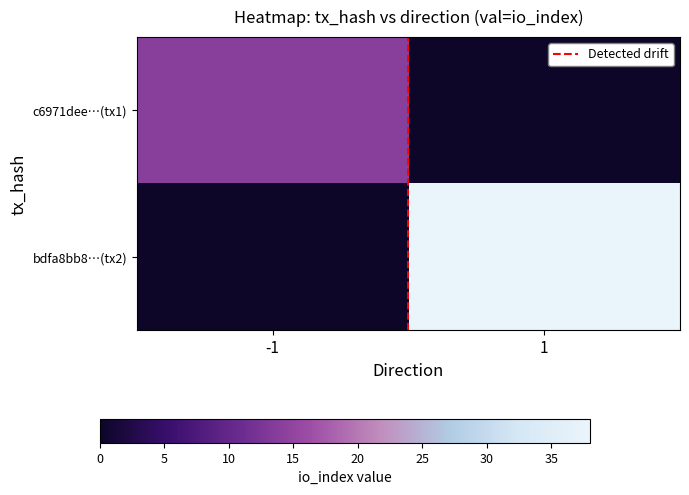

At how many categories does at least one series exceed 20?

1